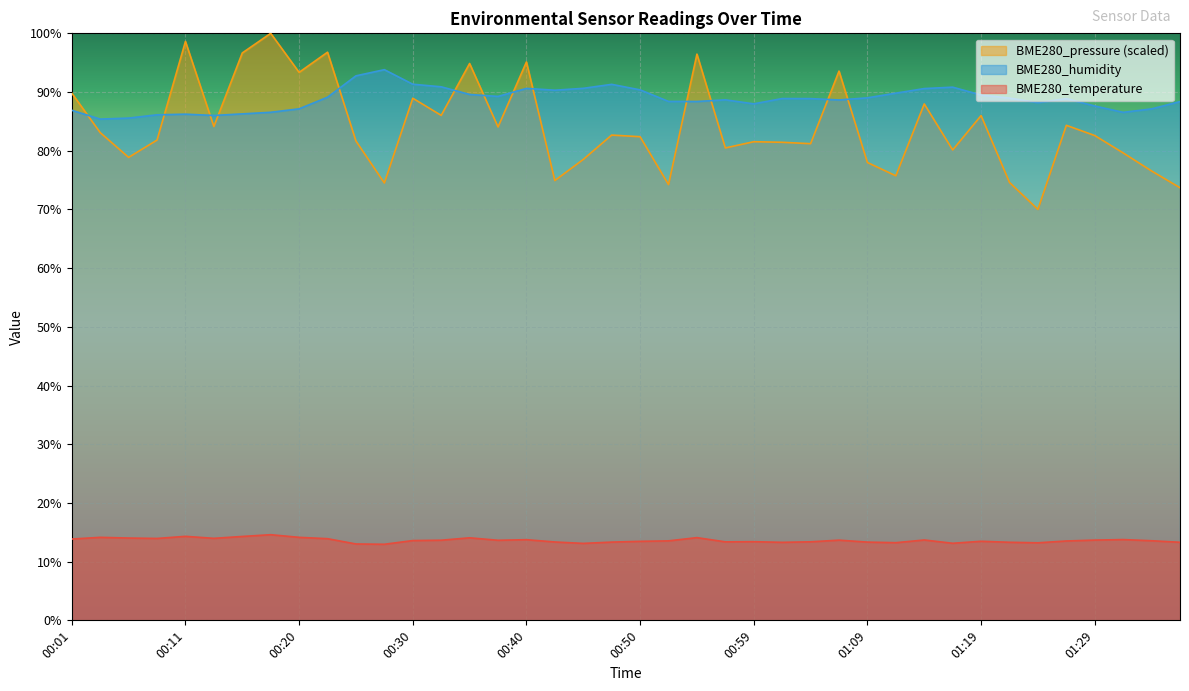

True or false: BME280_temperature and BME280_humidity cross at least once.

False